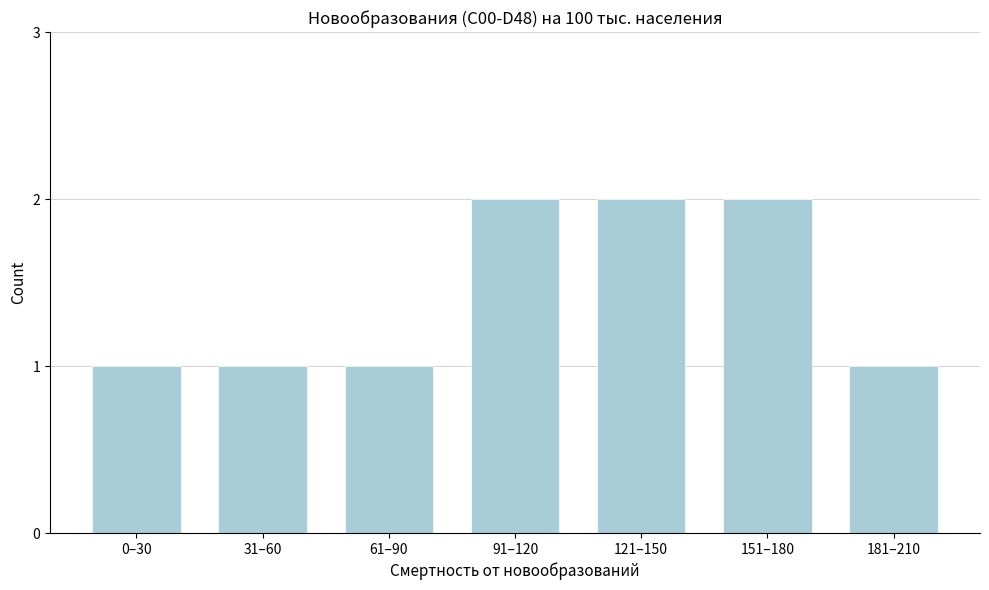

Reading left to right, what are all the values shown in this chart?

0–30=1	31–60=1	61–90=1	91–120=2	121–150=2	151–180=2	181–210=1